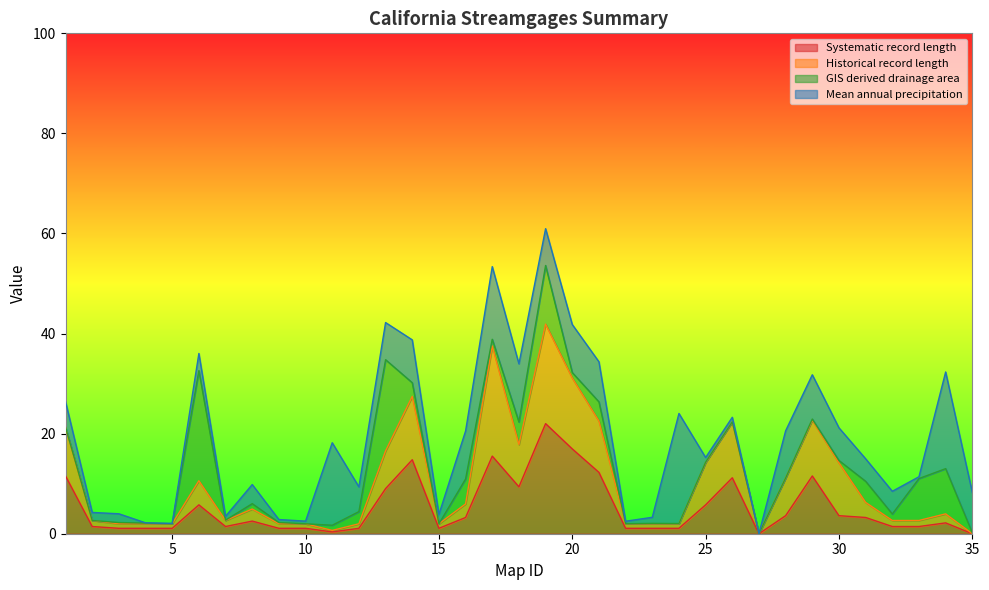

At which label does Historical record length first exceed 3?

1